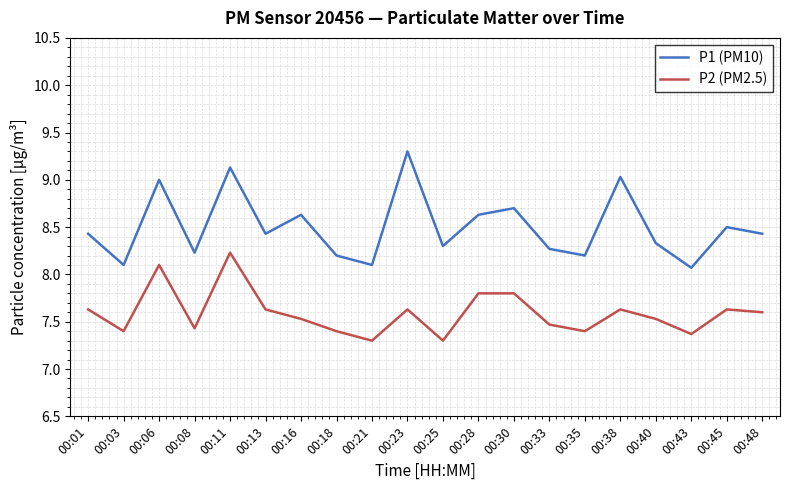

At how many categories does at least one series exceed 8?

20